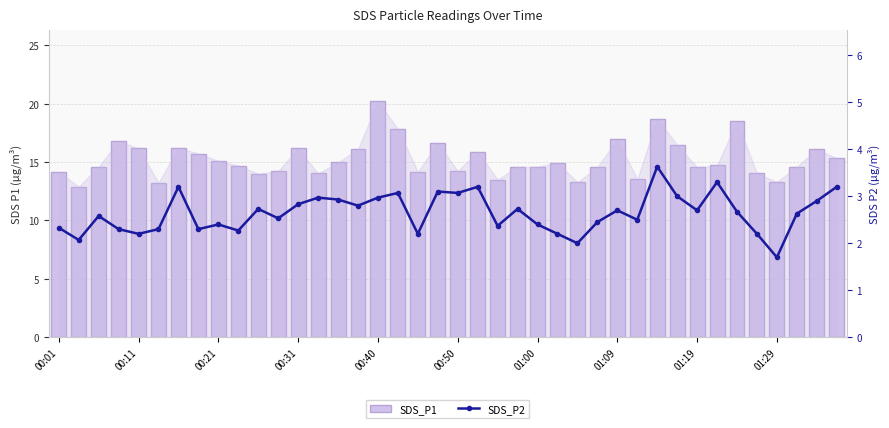

What are all the series names shown in the legend?

SDS_P1, SDS_P2